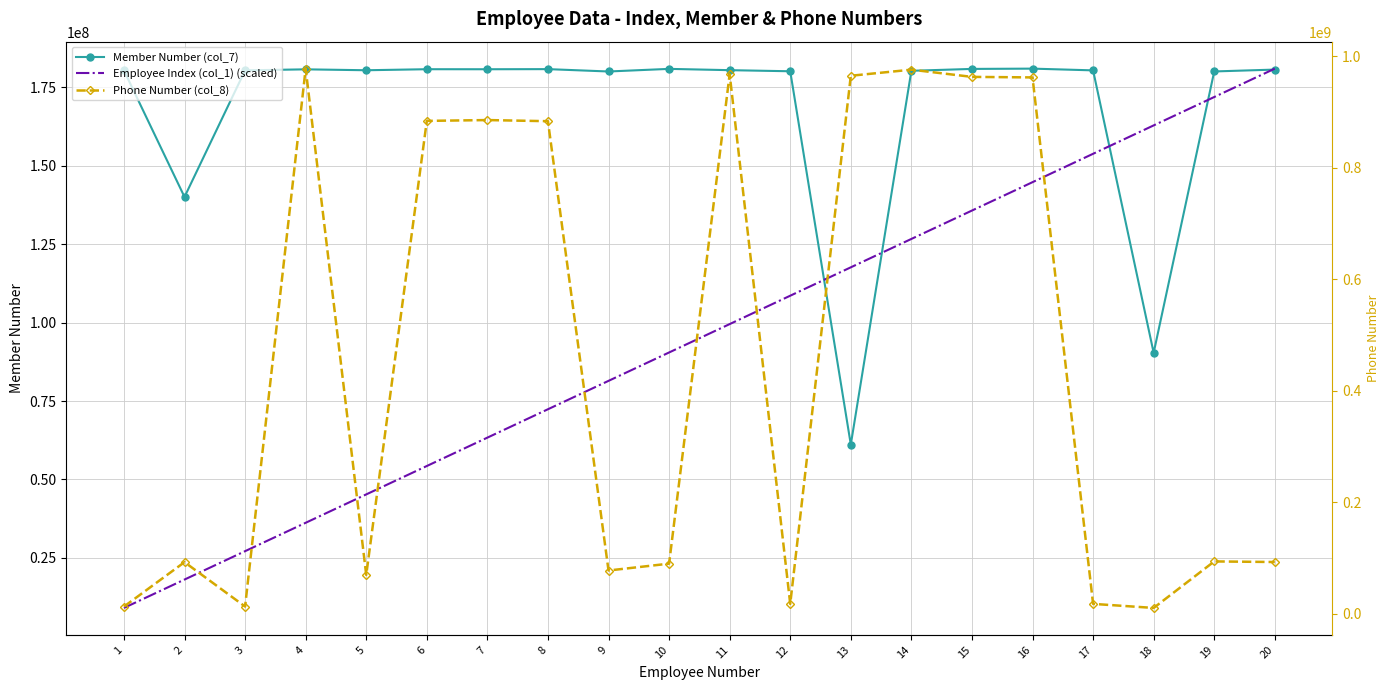

What is the difference between the Member Number (col_7) values at 19 and 16?

898458.0